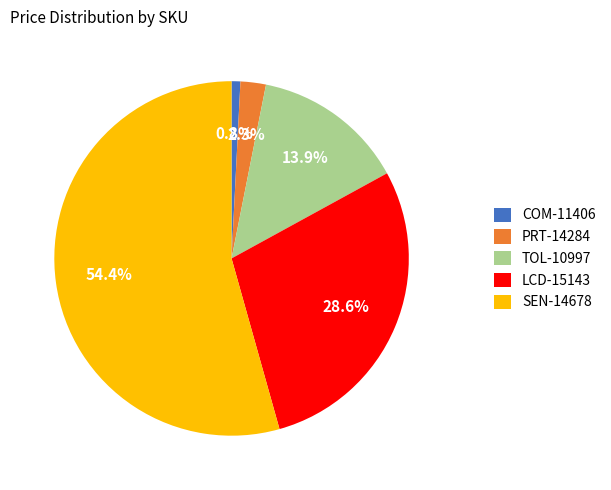

How many slices are in this pie chart?

5